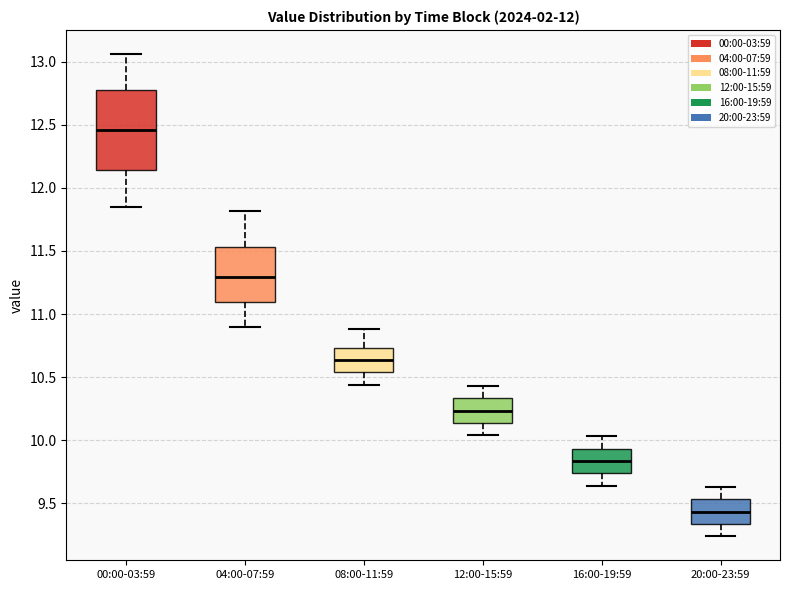

Reading left to right, transcribe this box plot: for each box, give where its median line is, the range the box spans, and where its two whiskers end, as read against the y-axis. The values are not printed on the chart, so give them approximately, as read against the axis.

00:00-03:59: median 12.45, box 12.15 to 12.80, whiskers 11.85 to 13.05
04:00-07:59: median 11.30, box 11.10 to 11.55, whiskers 10.90 to 11.80
08:00-11:59: median 10.65, box 10.55 to 10.75, whiskers 10.45 to 10.90
12:00-15:59: median 10.25, box 10.15 to 10.35, whiskers 10.05 to 10.45
16:00-19:59: median 9.85, box 9.75 to 9.95, whiskers 9.65 to 10.05
20:00-23:59: median 9.45, box 9.35 to 9.55, whiskers 9.25 to 9.65